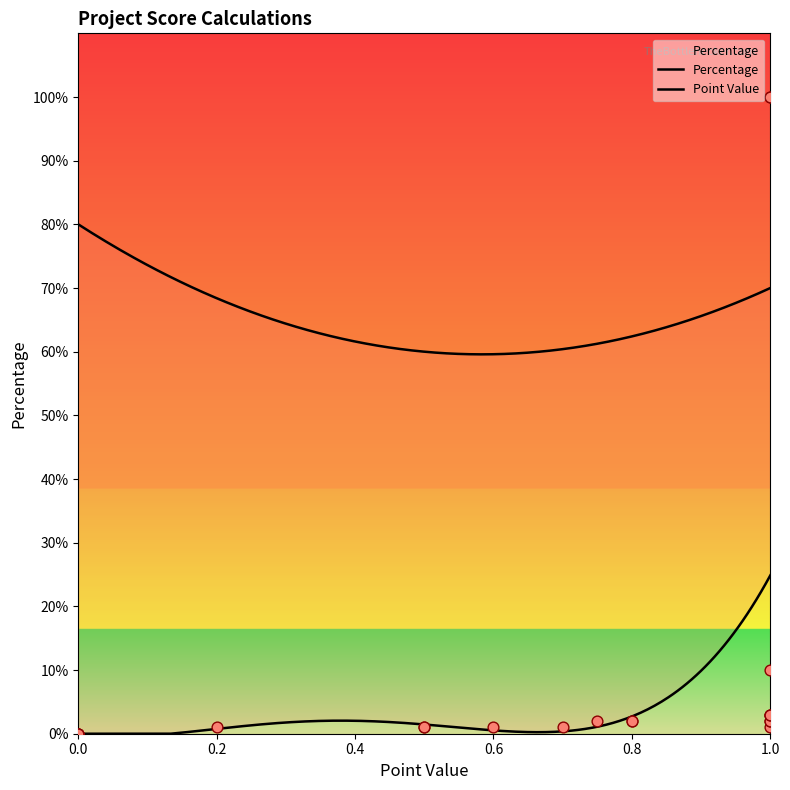

Which series reaches the maximum Y coordinate?

Percentage